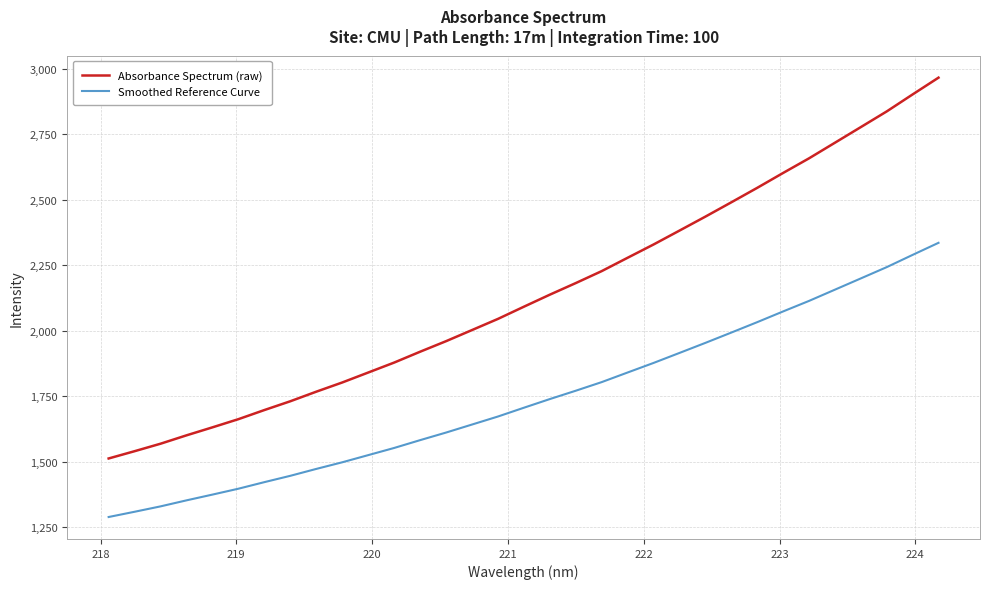

List the series in order of their peak value, highest first.

Absorbance Spectrum (raw), Smoothed Reference Curve